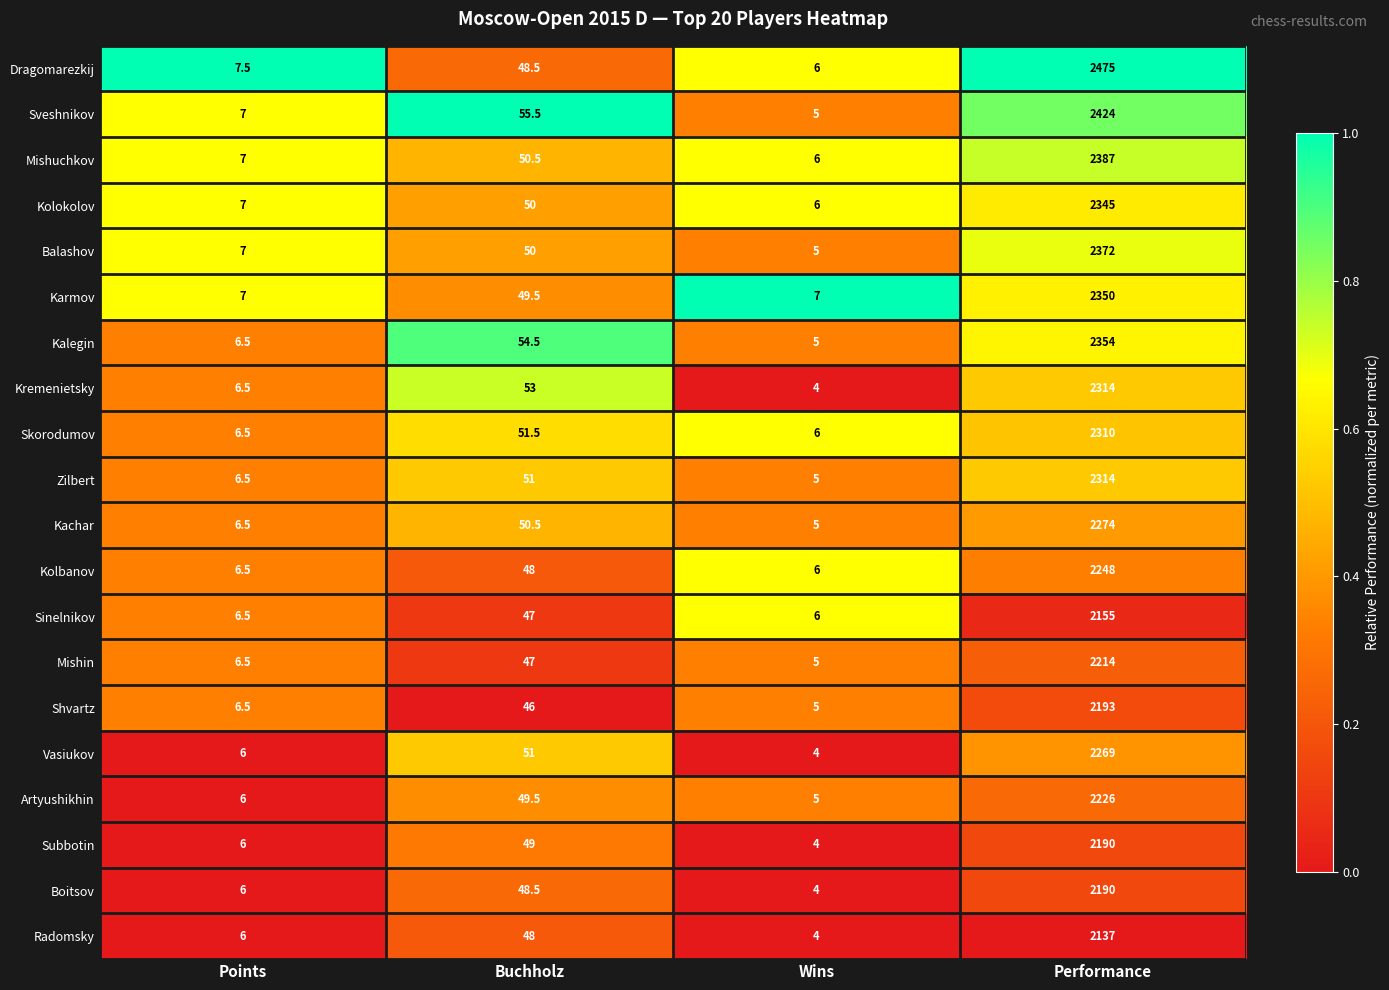

List the labels in order of Kachar value, smallest first.

Wins, Points, Buchholz, Performance